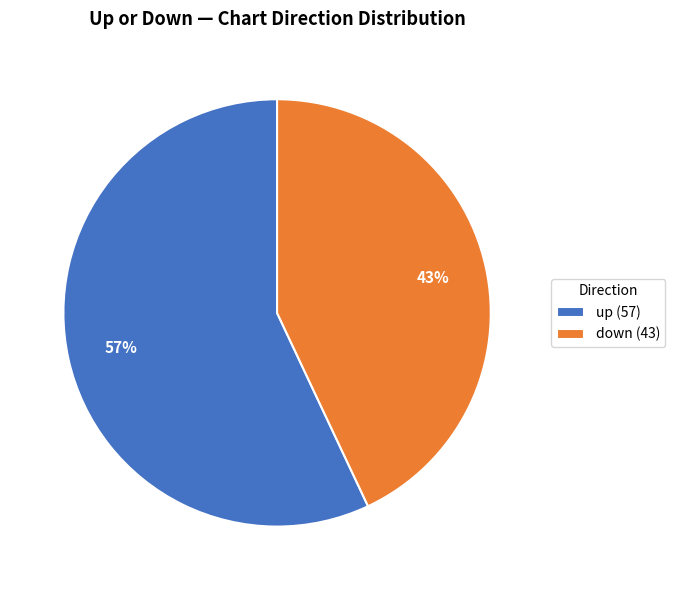

To the nearest percent, what is the difference between the up and down slice percentages?

14%